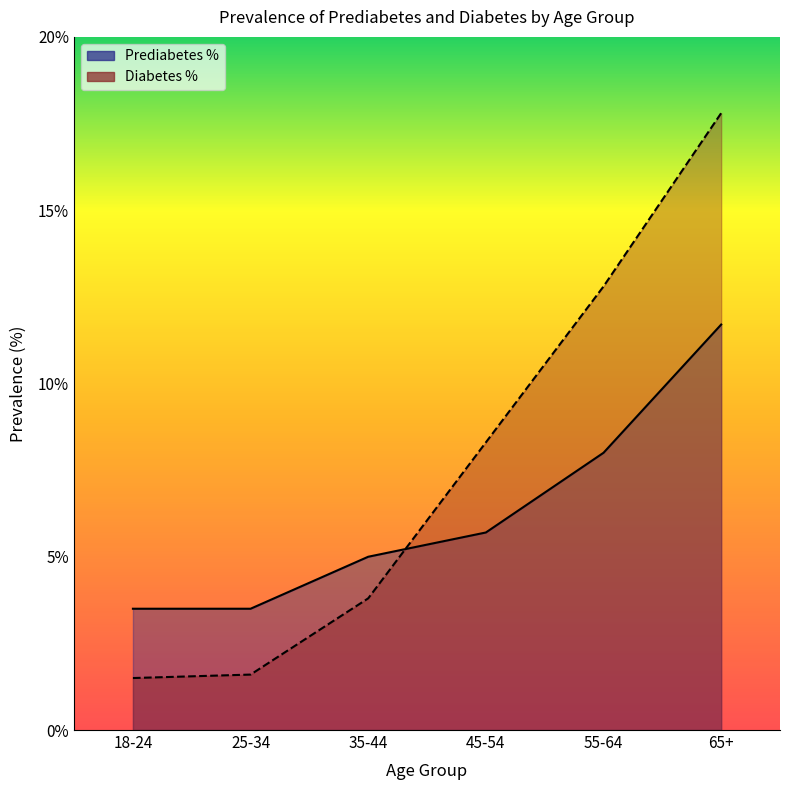

Reading left to right, list all the values displayed in this chart.

Prediabetes %: 3.5	3.5	5.0	5.7	8.0	11.7
Diabetes %: 1.5	1.6	3.8	8.3	12.8	17.8